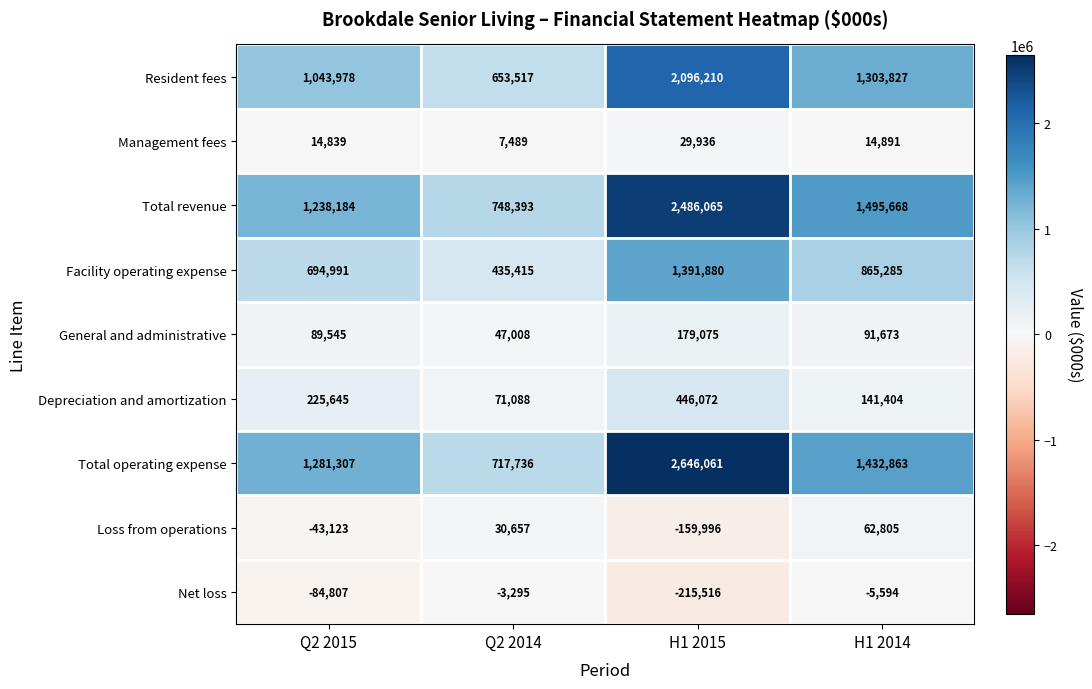

The General and administrative series shows 91673 at H1 2014. True or false?

True